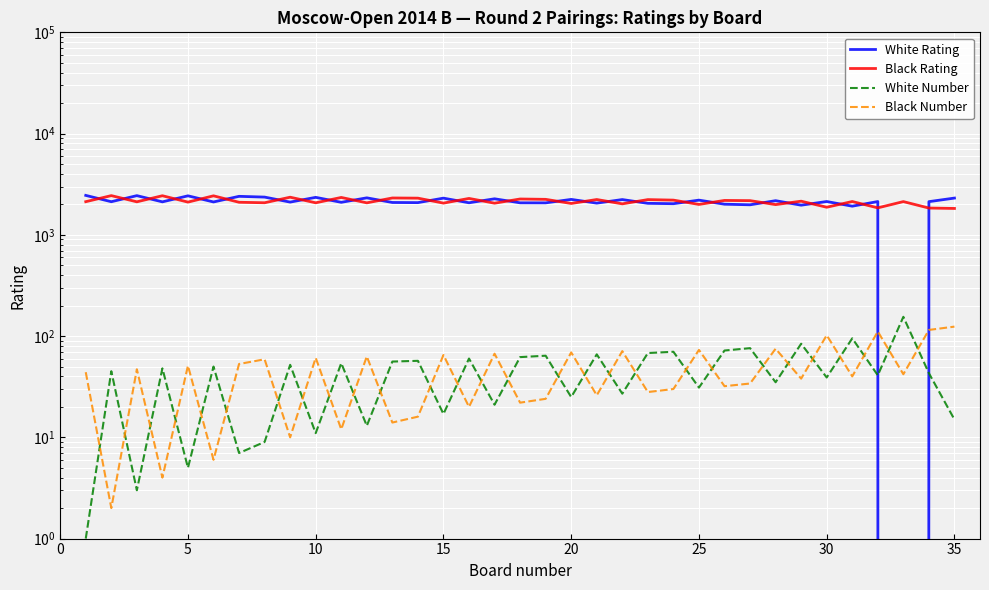

How many values in the Black Number series exceed 42?

17